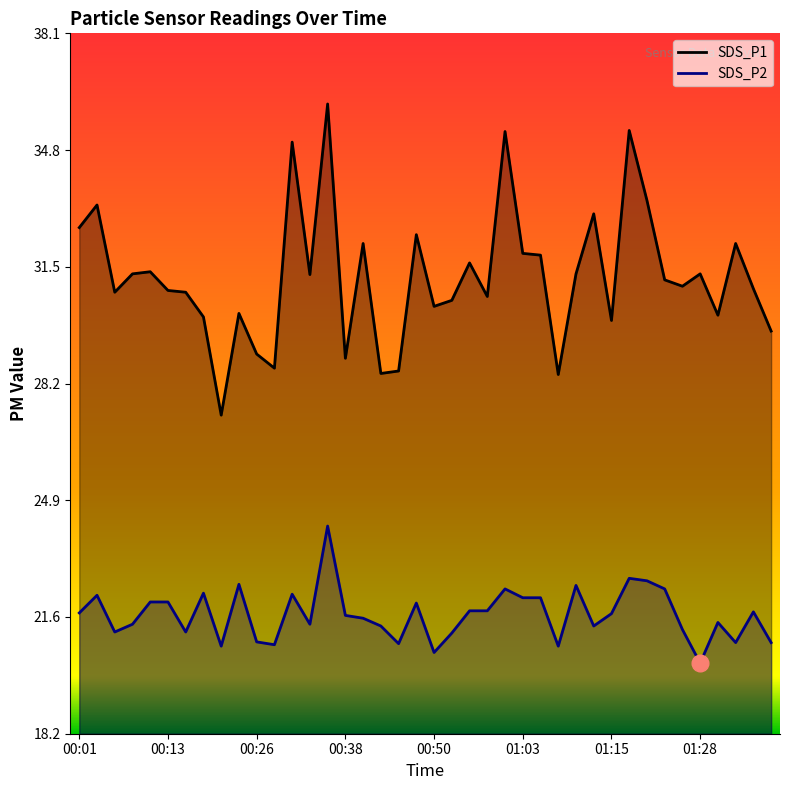

True or false: SDS_P1 and SDS_P2 cross at least once.

False